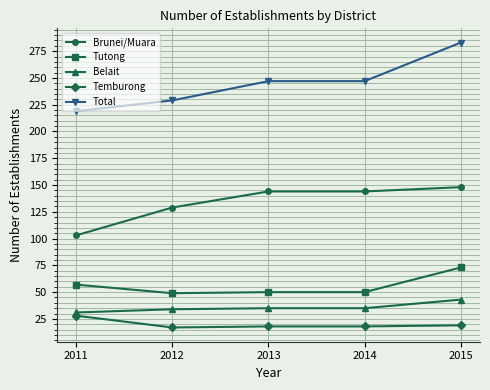

True or false: Temburong and Belait cross at least once.

False